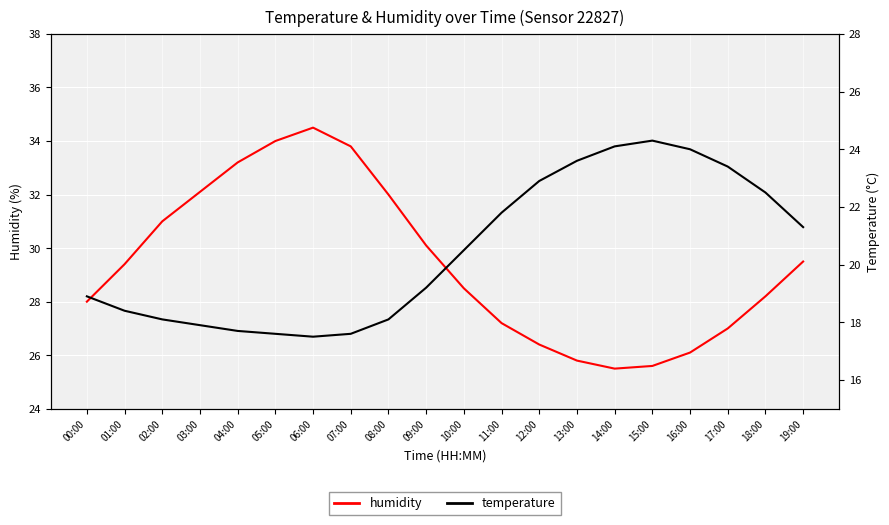

List the series in order of their peak value, highest first.

humidity, temperature